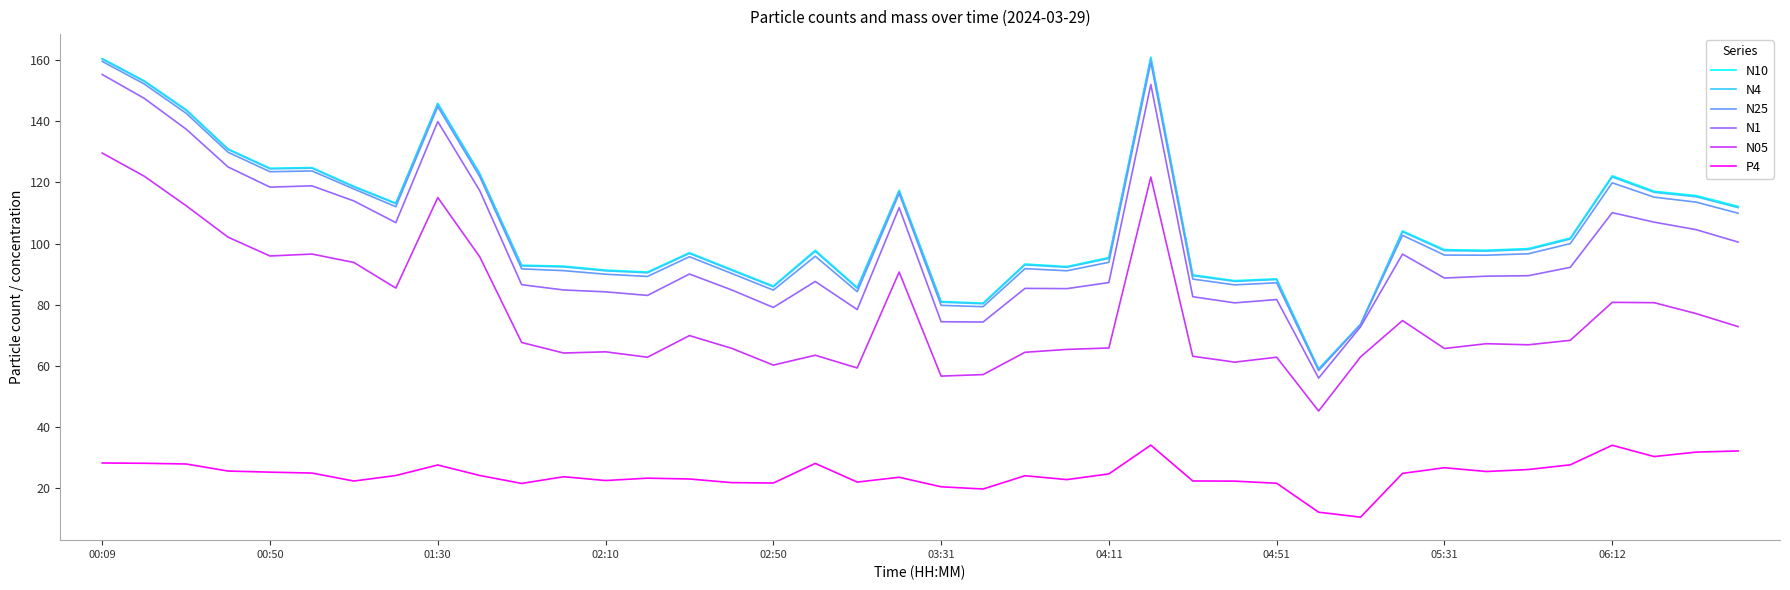

True or false: P4 and N05 intersect in this chart.

False